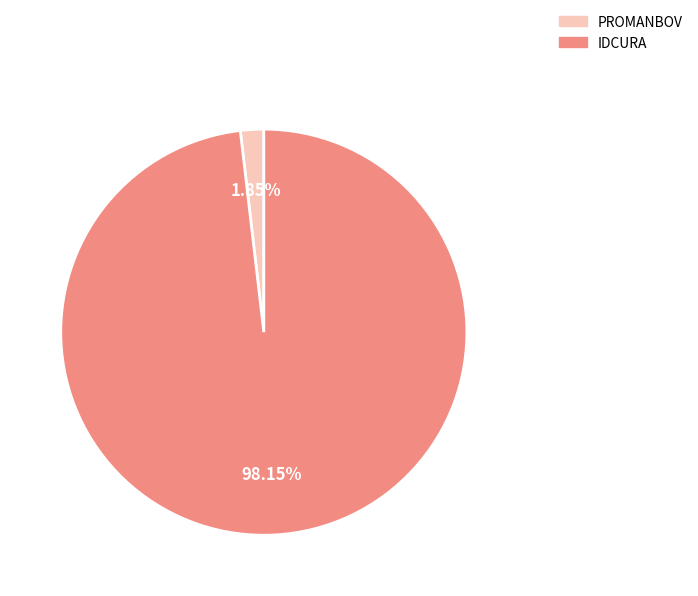

The PROMANBOV slice represents 2% of the pie. True or false?

True